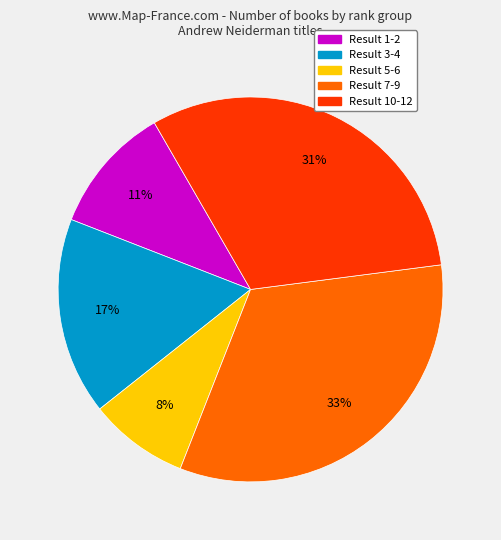

To the nearest percent, what is the average slice percentage?

20%